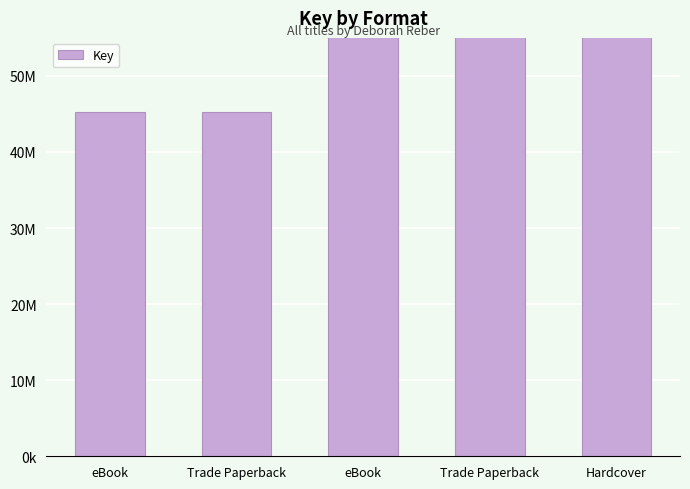

Reading left to right, extract all data points from this chart.

45318822	45318822	425620795	425620795	425620795